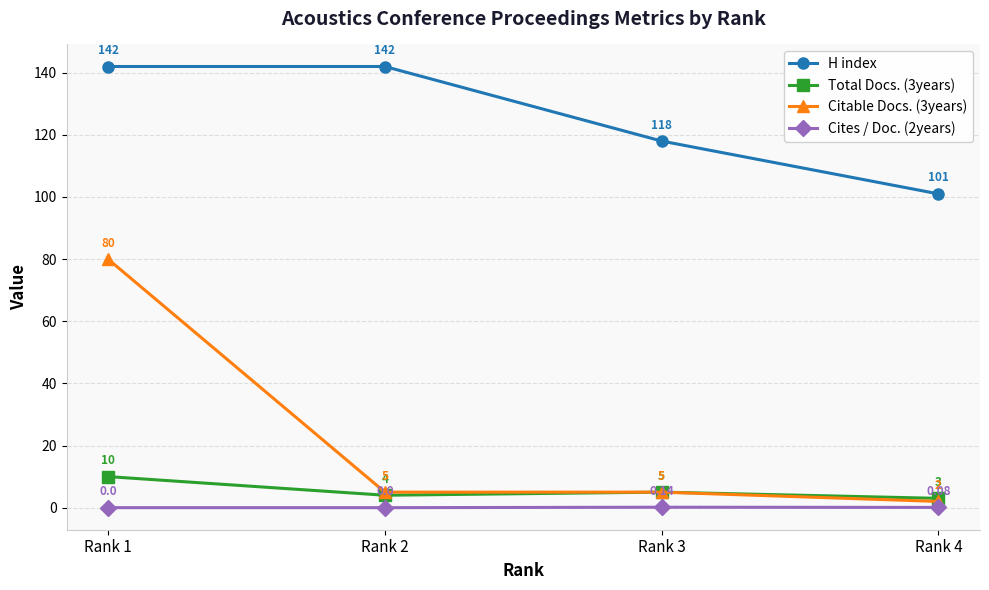

True or false: Citable Docs. (3years) and Cites / Doc. (2years) cross at least once.

False